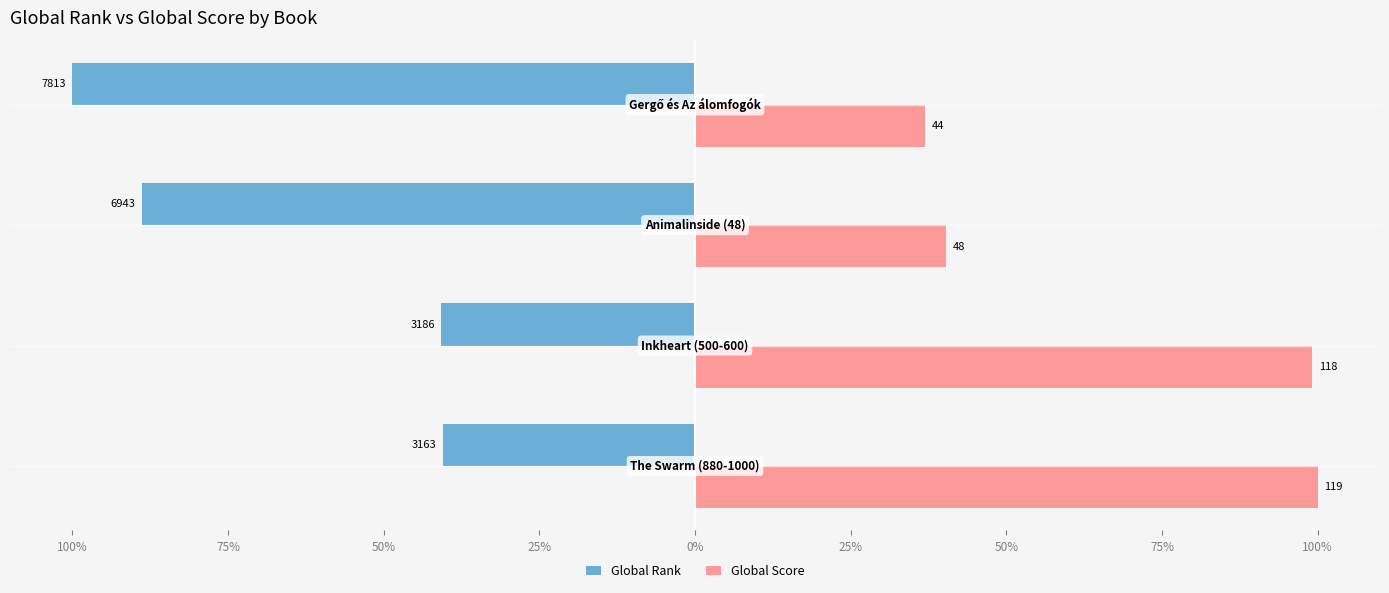

What is the difference between the second highest and second lowest values in the Global Rank series?

48.1